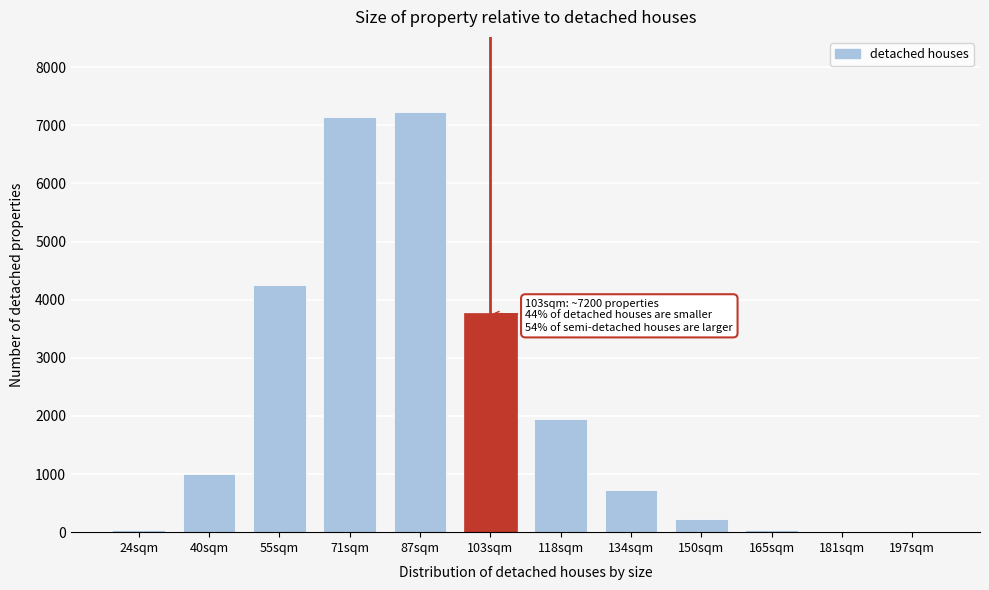

What is the sum of the values at 118sqm and 71sqm?

9103.6